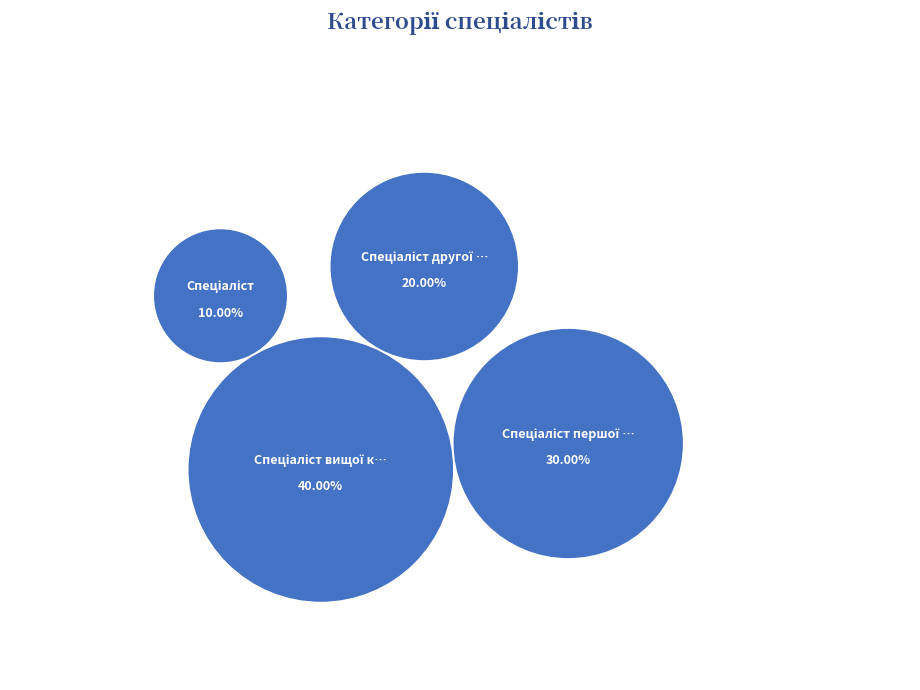

Rank the categories by value from lowest to highest.

Спеціаліст, Спеціаліст другої категорії, Спеціаліст першої категорії, Спеціаліст вищої категорії